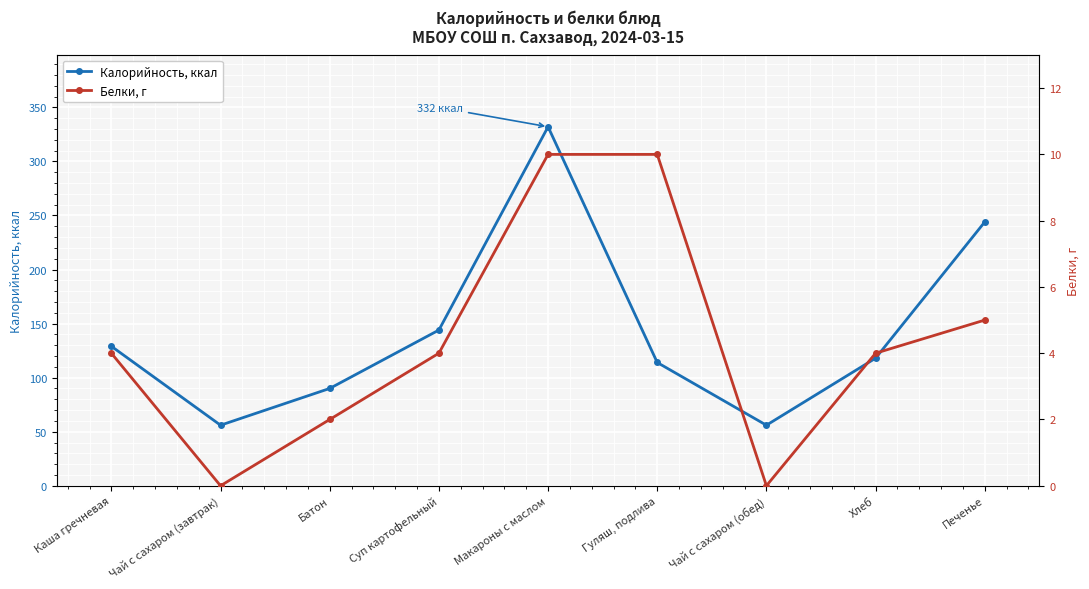

Which series changed the most between Чай с сахаром (обед) and Печенье?

Калорийность, ккал